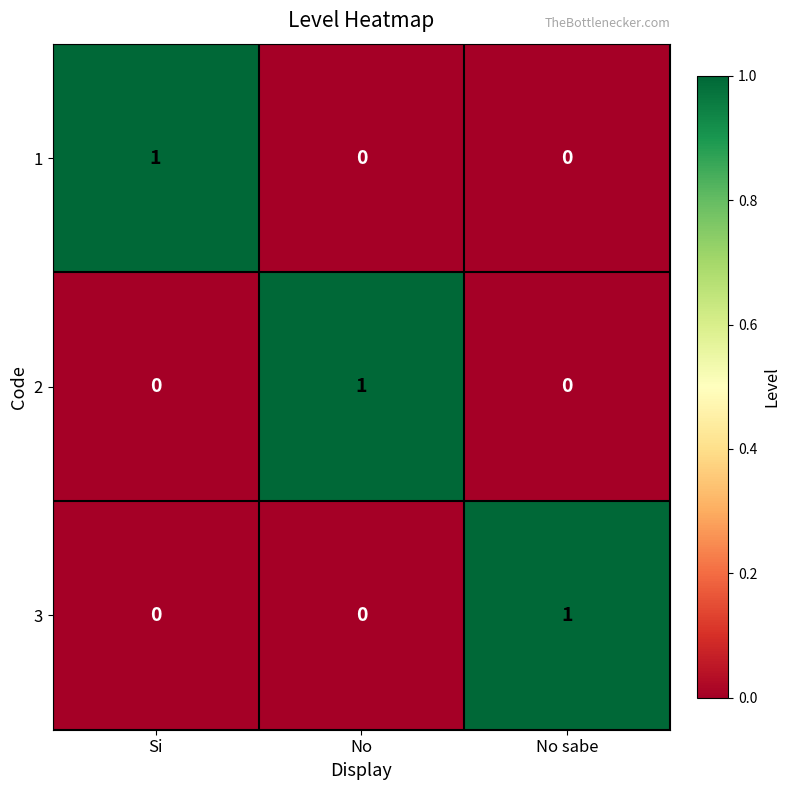

Count the 3 values in the range 0 to 1.

3